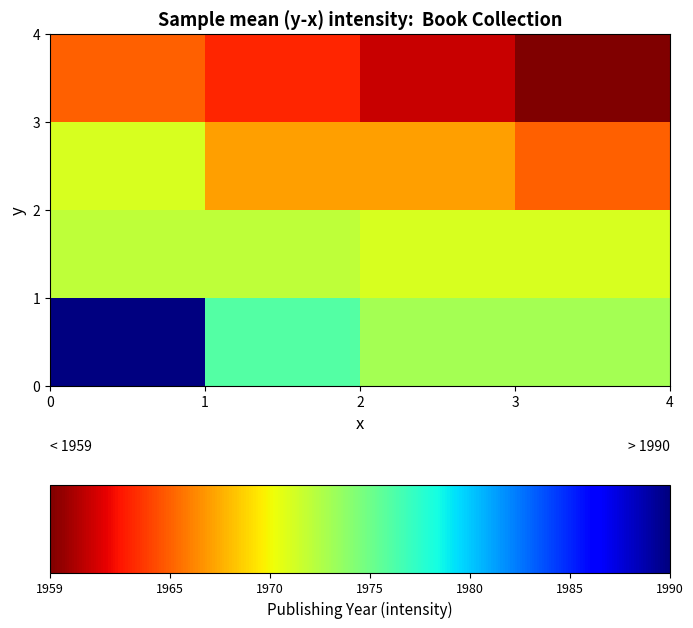

What is the smallest value displayed?

1959